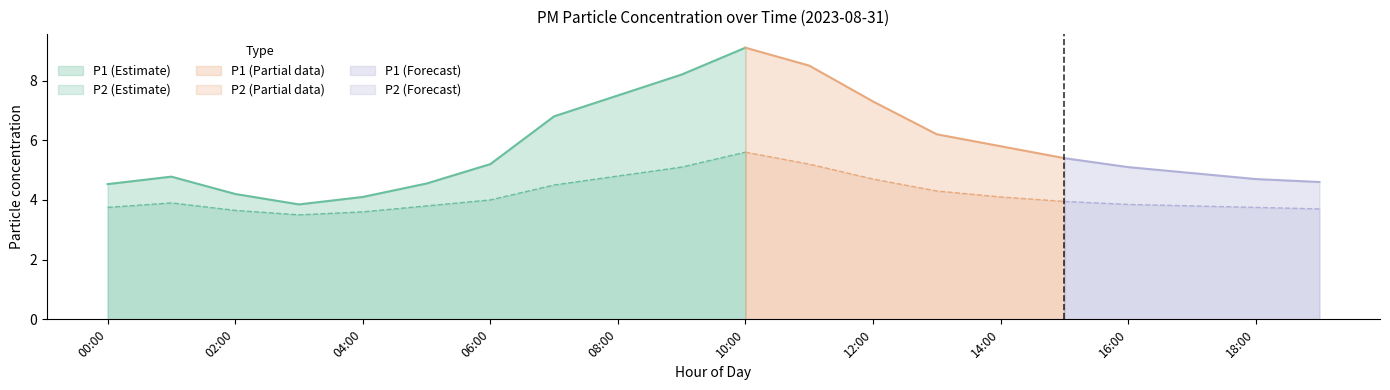

What is the value of the P1 point at the 8th from the left?

6.8